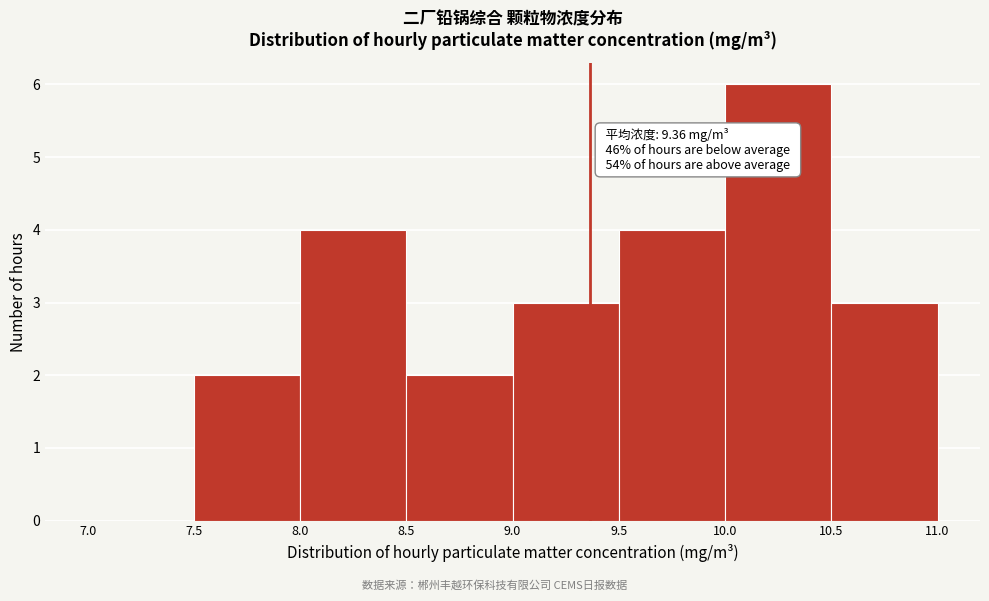

Over which range of the x-axis is the bar tallest?

10.0 to 10.5